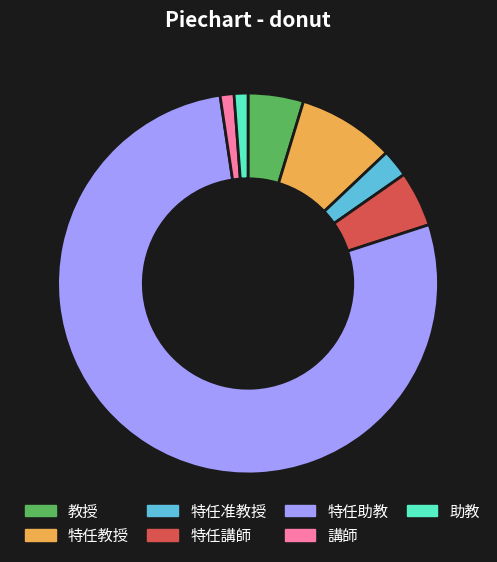

Which has a higher value, 特任准教授 or 特任講師?

特任講師